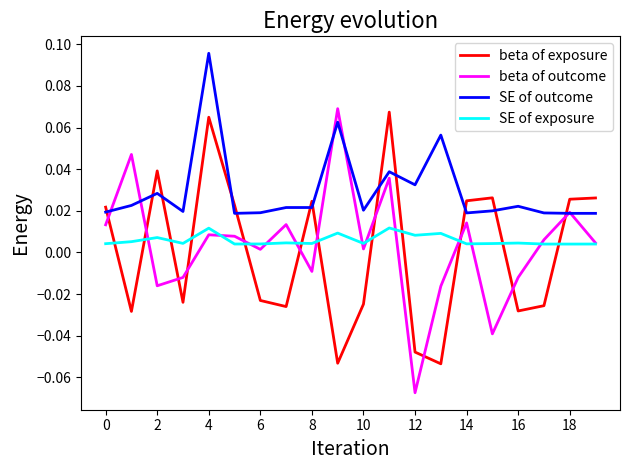

At how many categories does at least one series exceed 0?

20